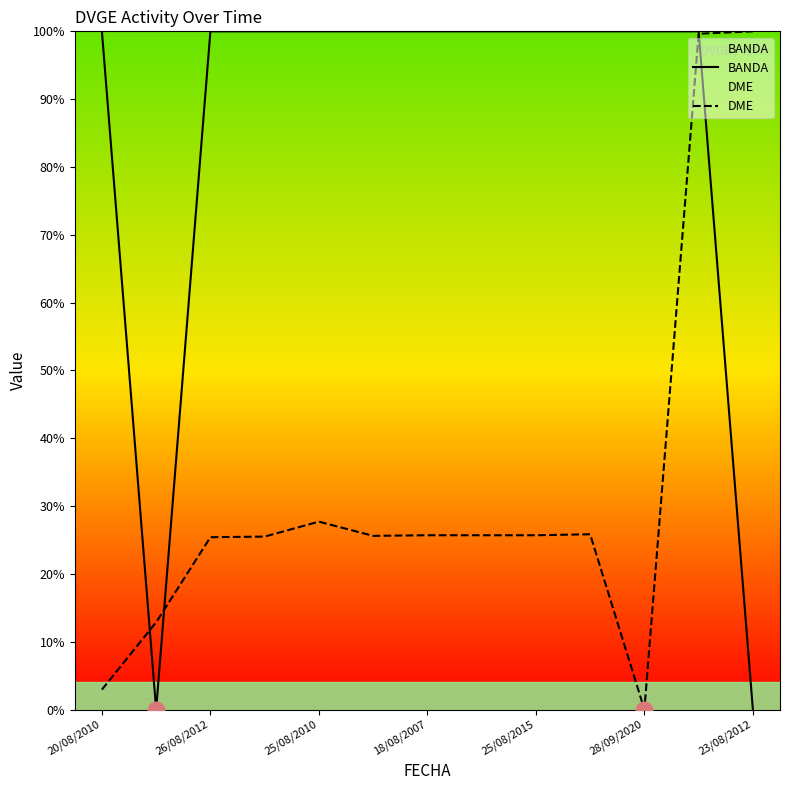

Which series changed the most between 26/08/2012 and 23/08/2012?

BANDA